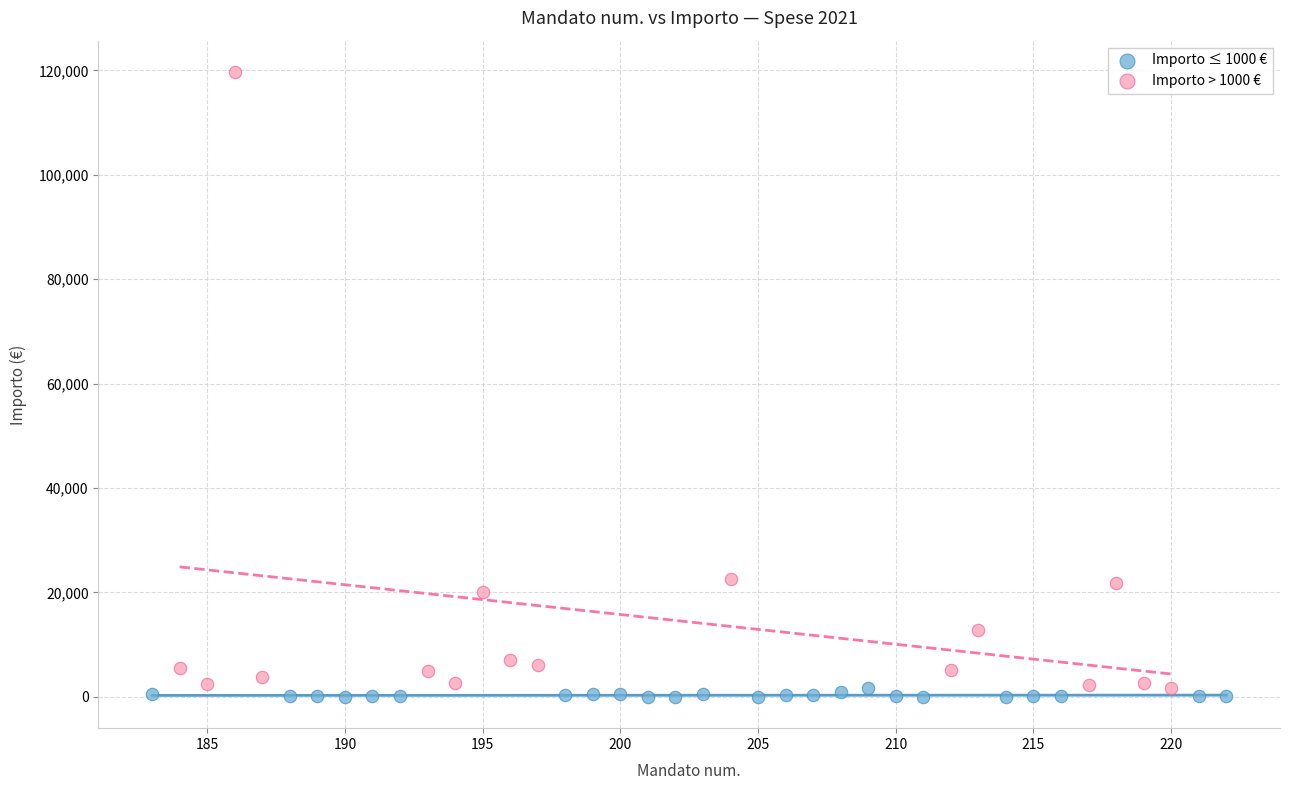

Which series has the widest spread of Y values?

Importo > 1000 €